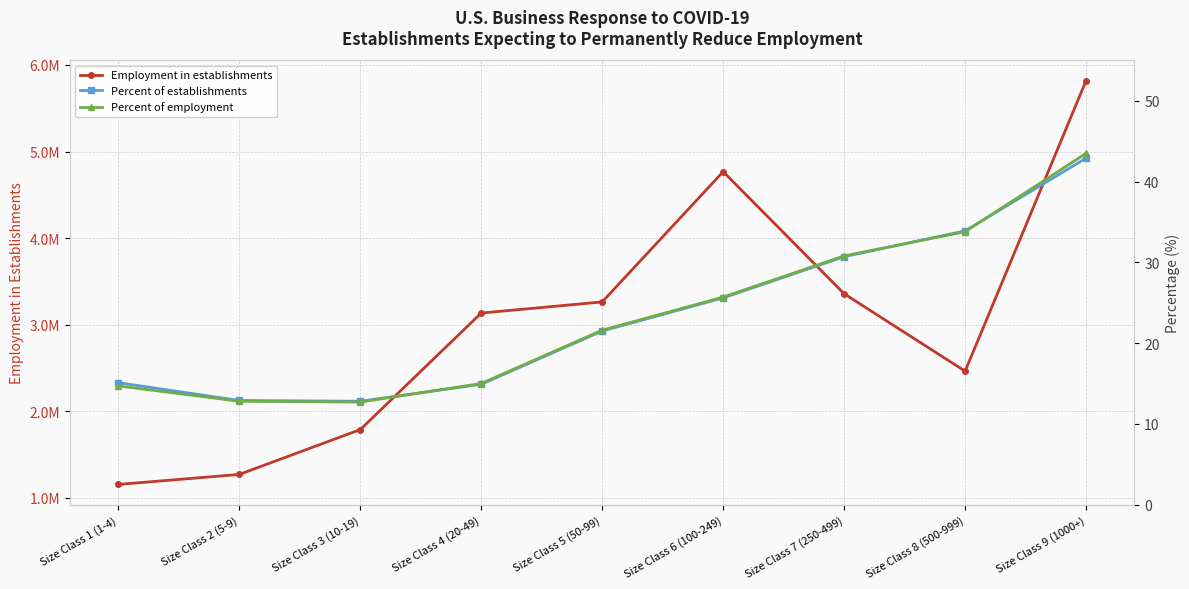

At which label is Percent of establishments closest to 27?

Size Class 6 (100-249)